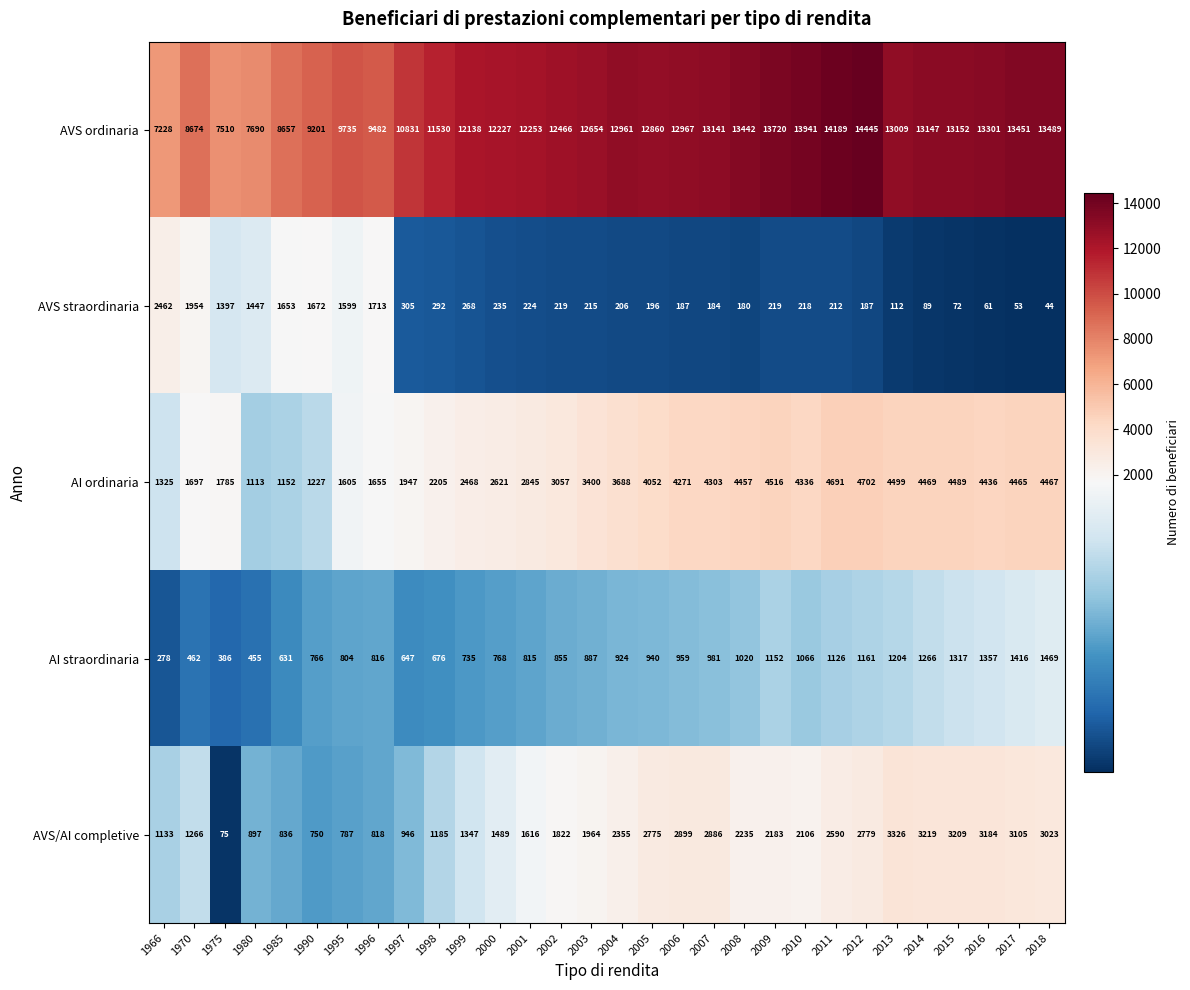

What is the minimum value for AI straordinaria?

278